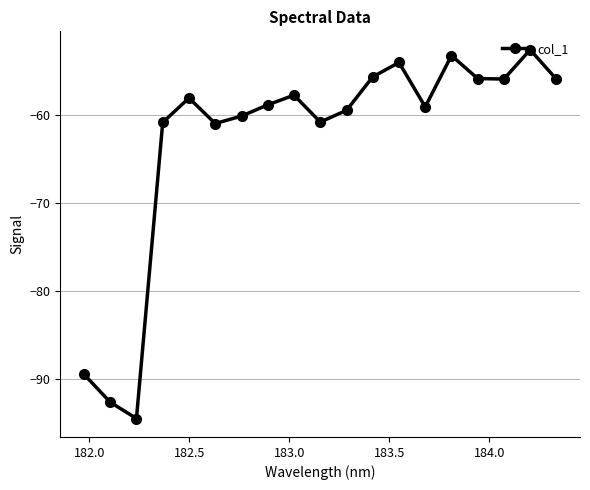

What is the value of the 3rd point from the left?

-94.4